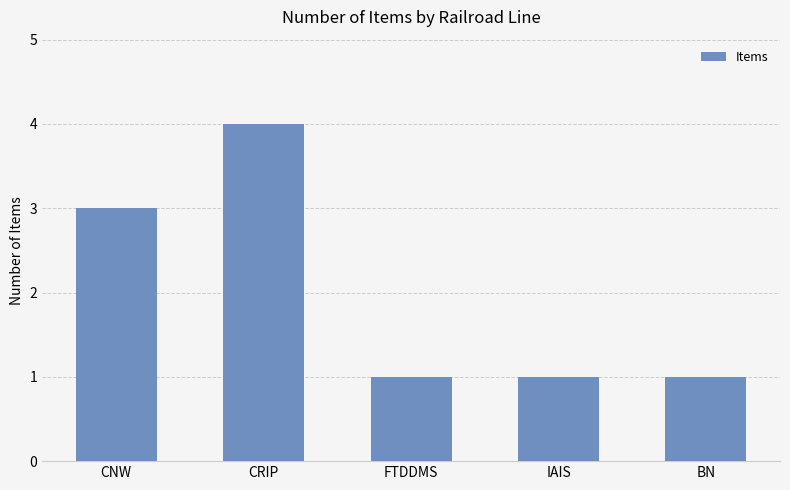

What is the label of the 2nd bar from the right?

IAIS